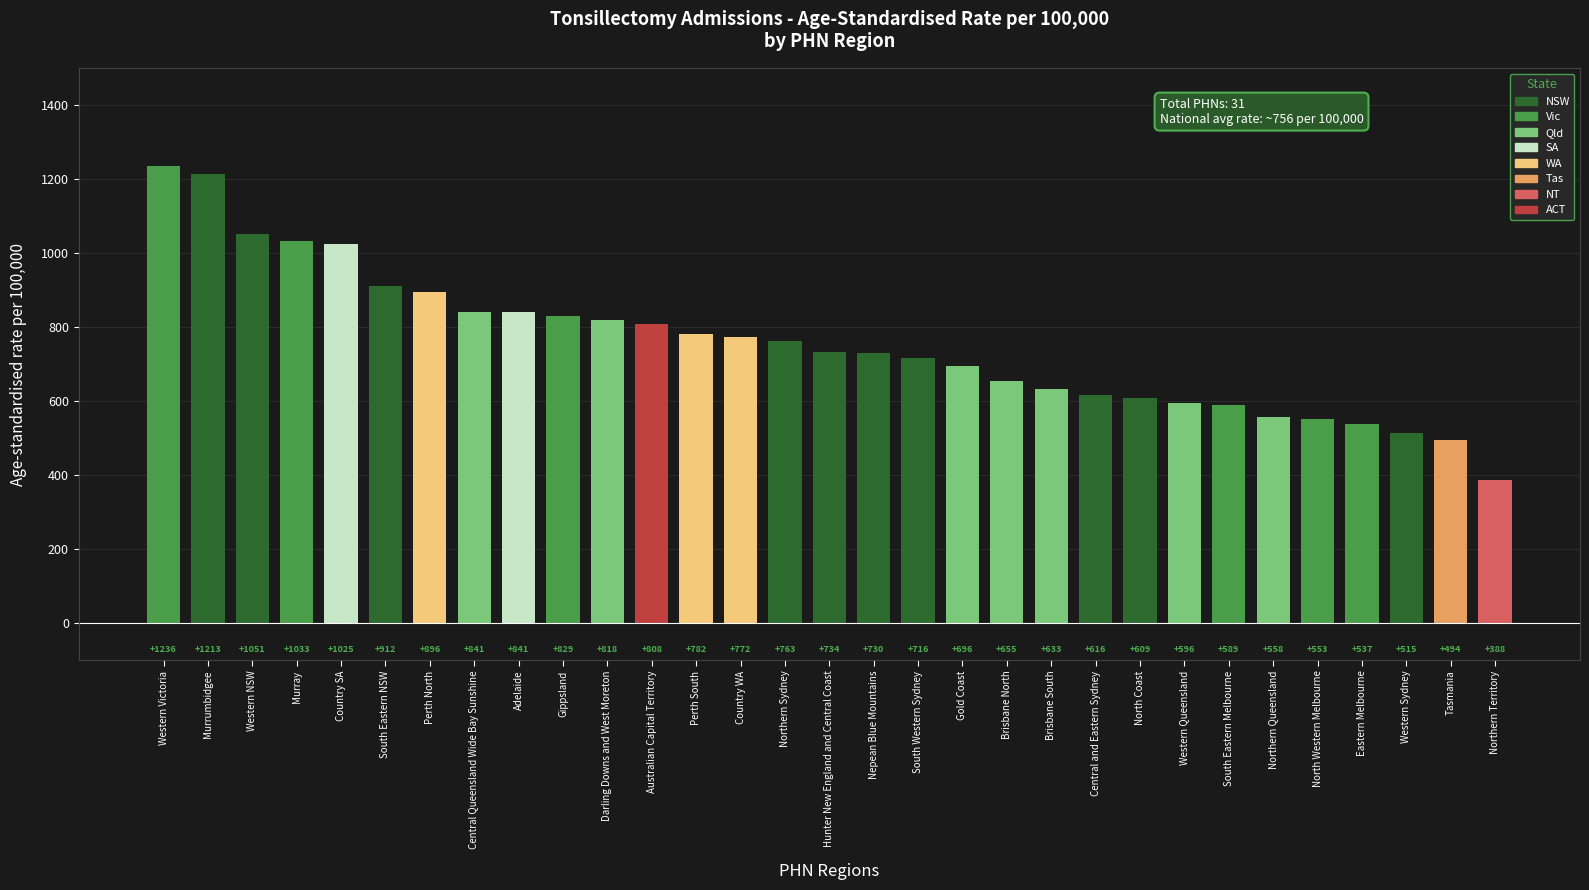

What is the smallest value displayed?

388